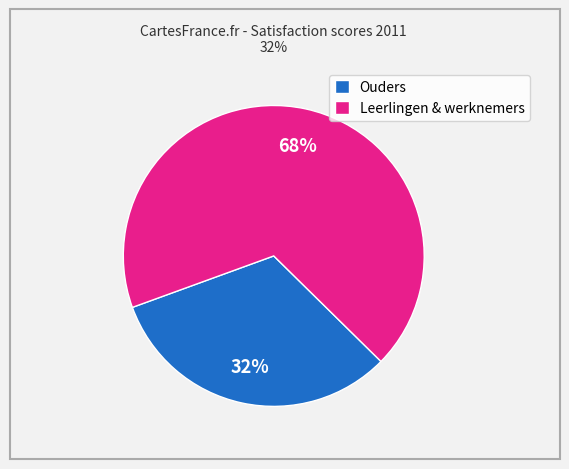

Which category has the biggest portion of the pie?

Leerlingen & werknemers